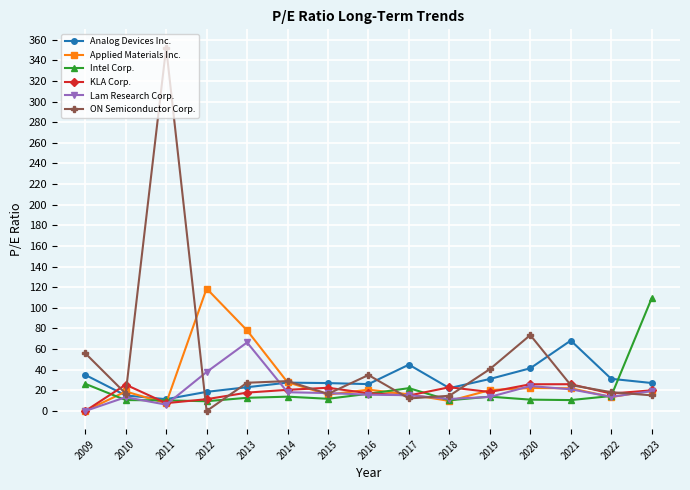

What is the difference between the maximum and minimum values in the Intel Corp. series?

99.8